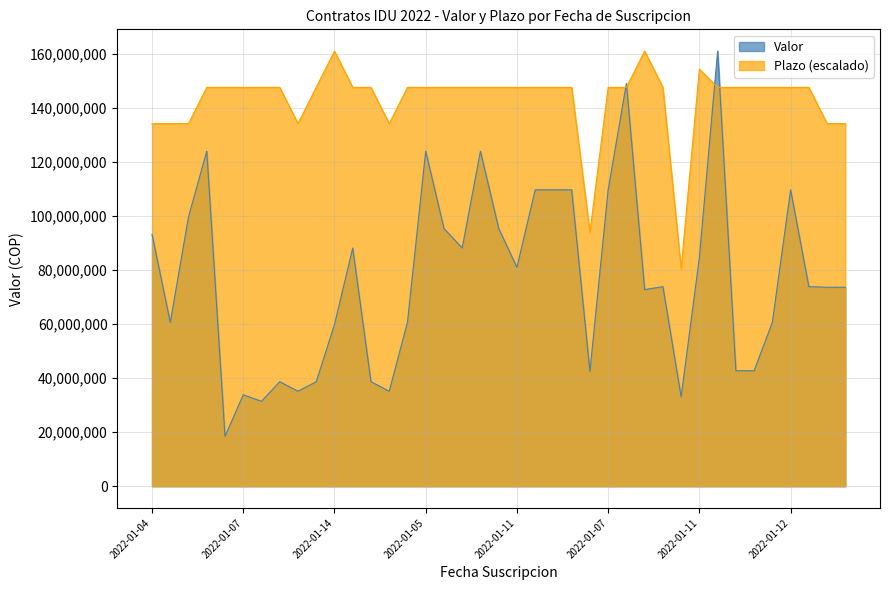

What is the total value across all series at 2022-01-24?

257500833.3